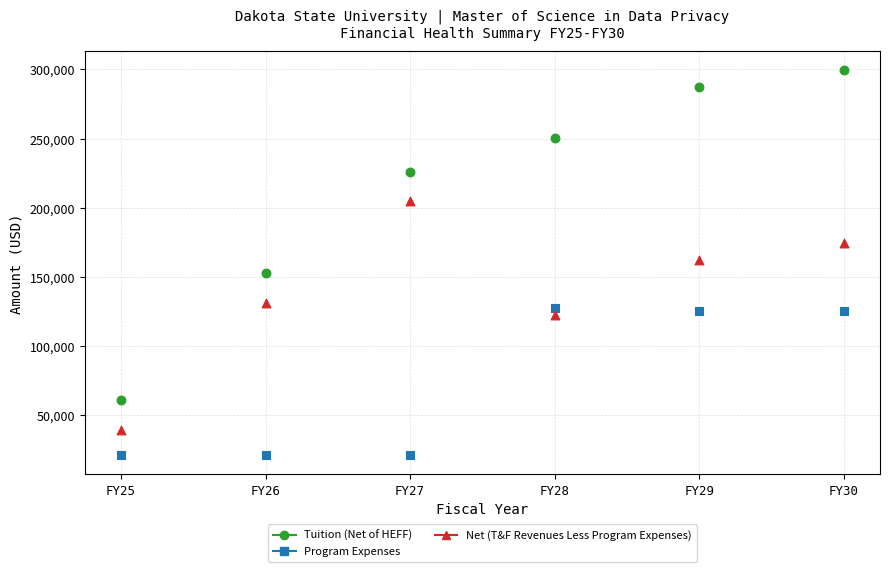

In the Program Expenses series, what Y value is closest to 74462?

125105.7